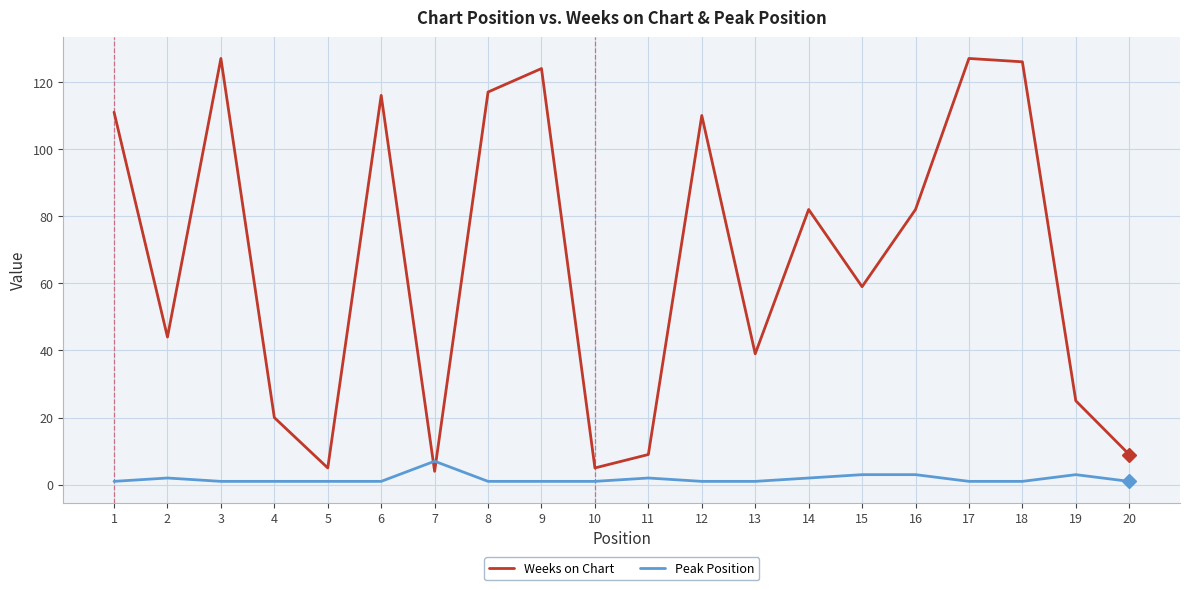

What is the total value across all series at 6?

117